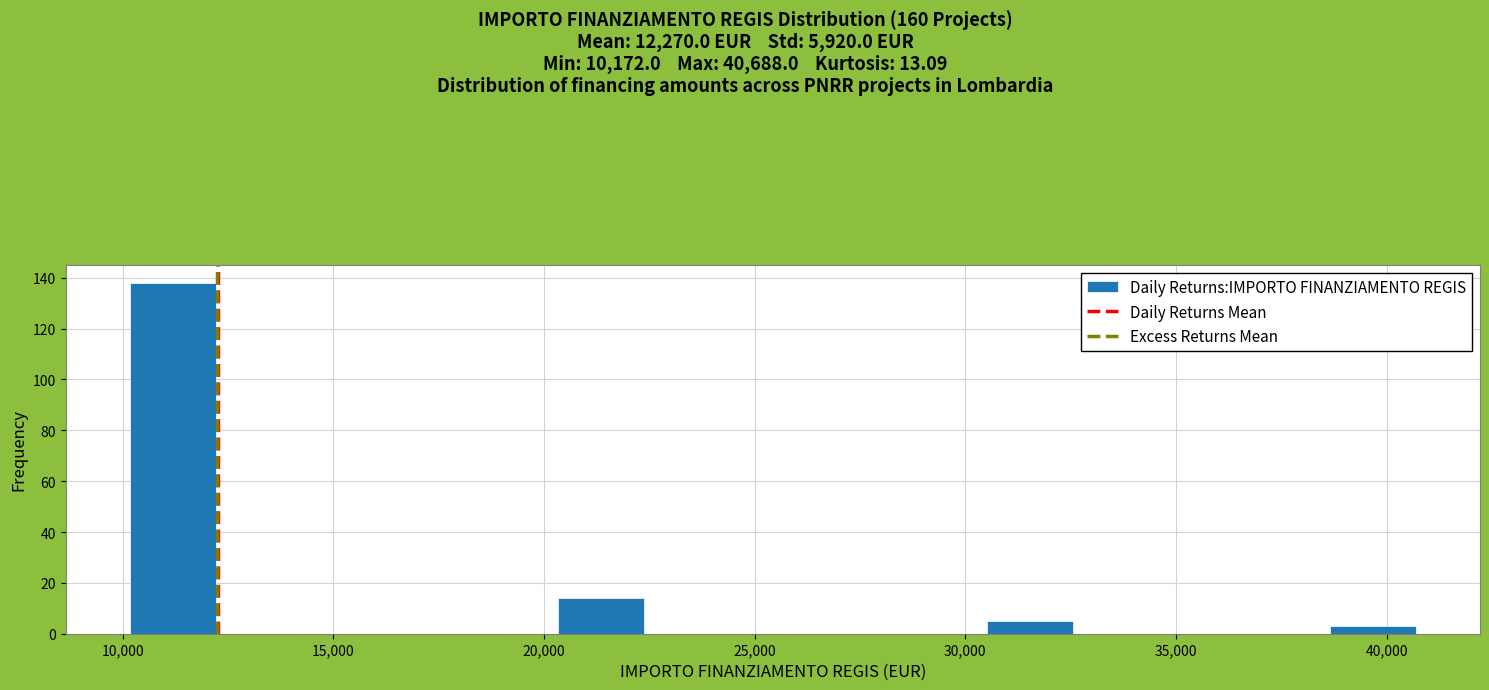

What is the height of the bar covering 10000 to 12000 on the x-axis? Neither the bar edges nor the heights are printed on the chart, so give them approximately, as read against the axes.

138